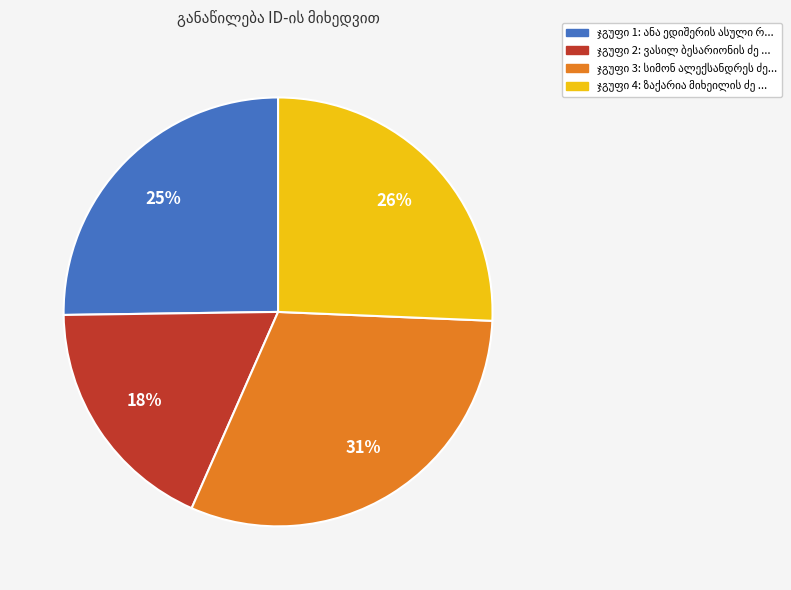

To the nearest percent, what is the average slice percentage?

25%